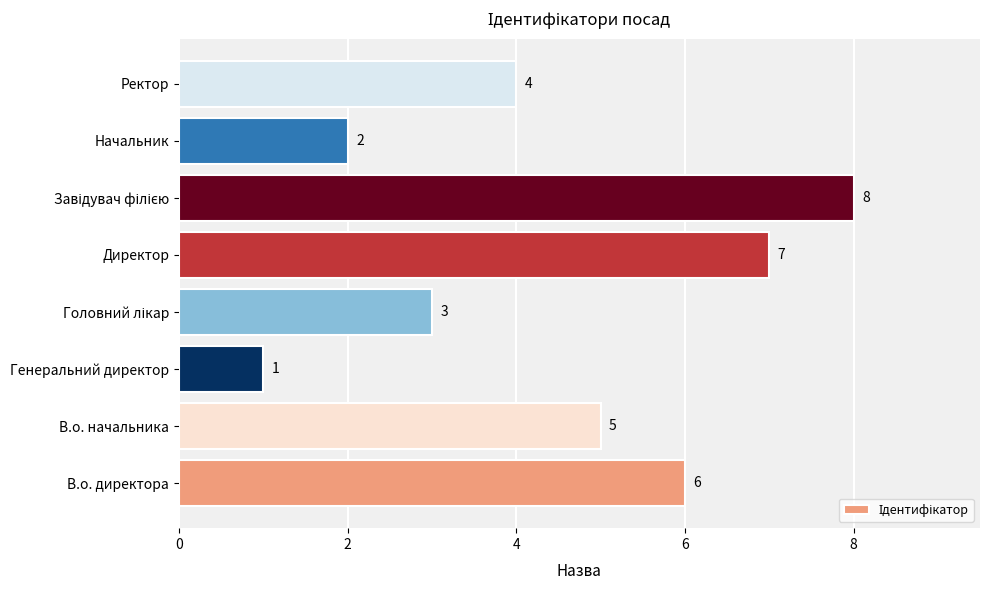

Reading bottom to top, what are all the values shown in this chart?

6	5	1	3	7	8	2	4